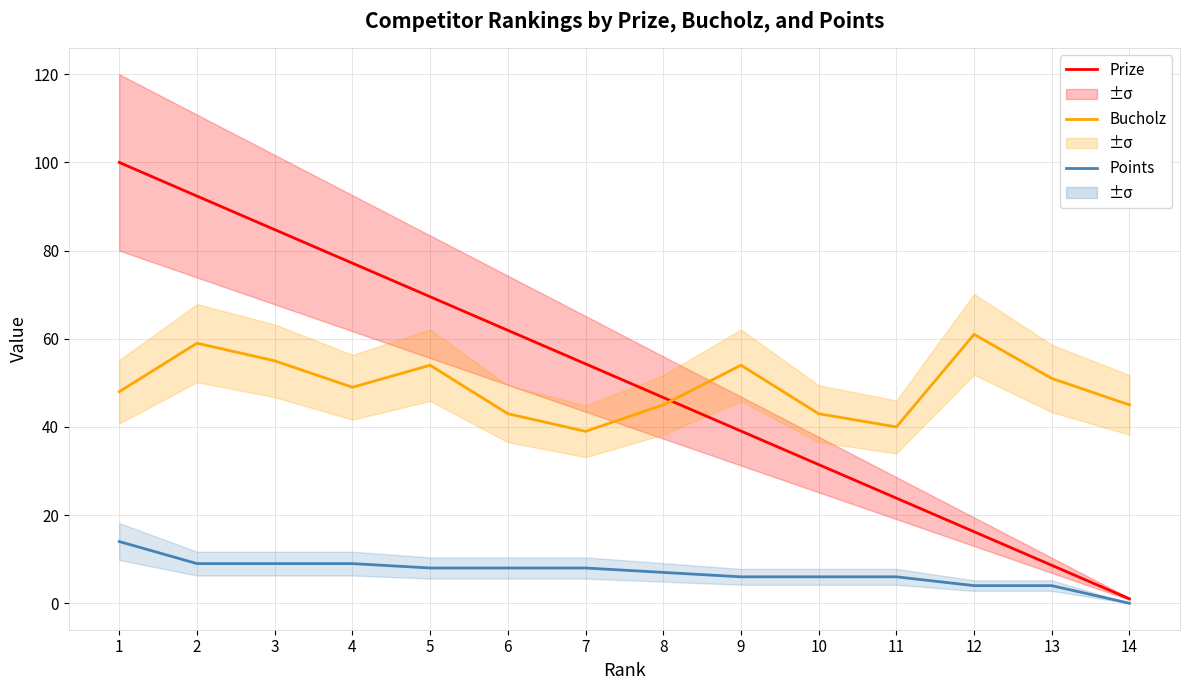

At which category does Bucholz reach its first local valley?

4